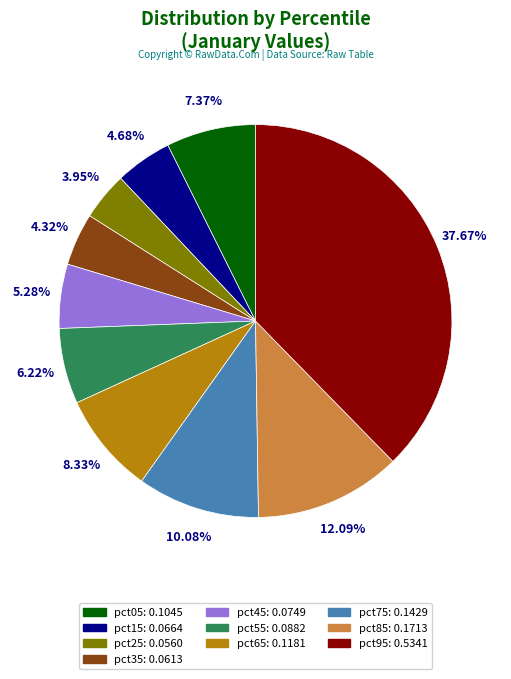

Is it true that pct85 is 2% of the pie?

False